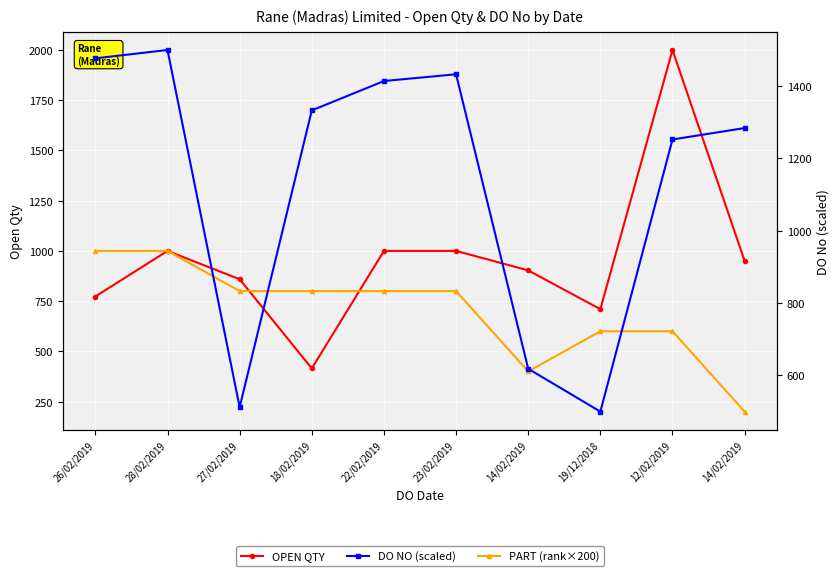

Is it true that OPEN QTY equals 207.4 at 14/02/2019?

False